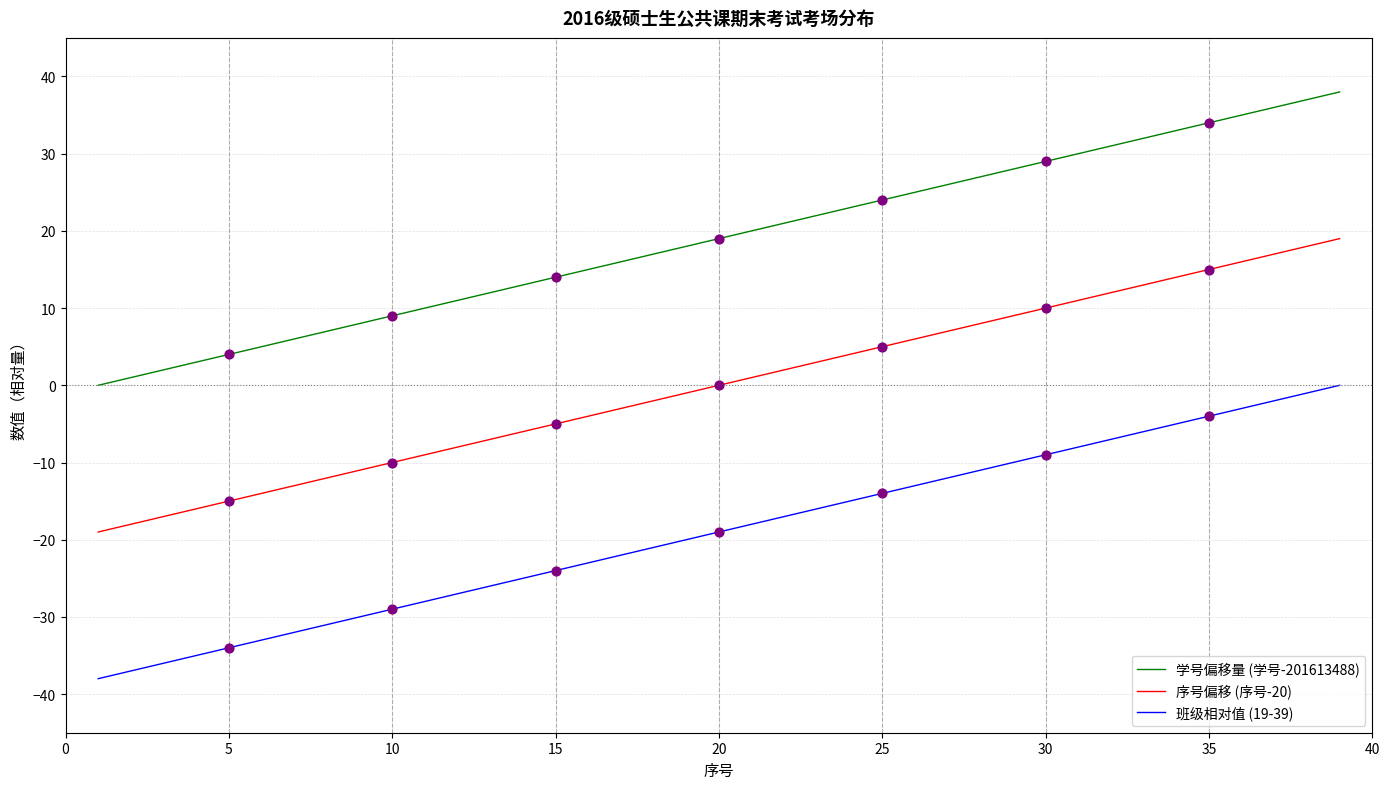

Which series has the largest total across all categories?

学号偏移量 (学号-201613488)